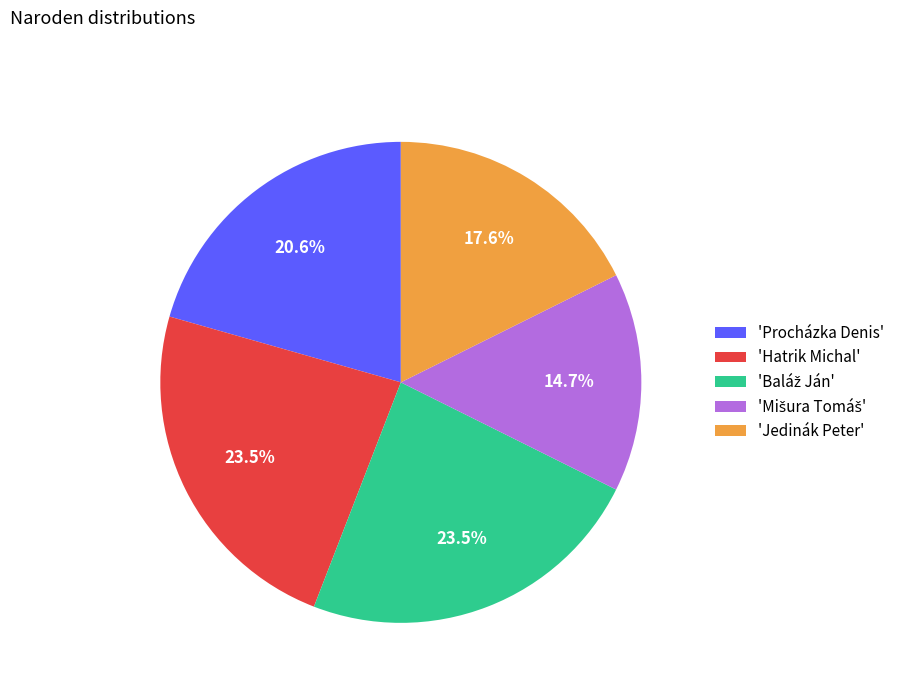

Does any single category account for the majority?

No